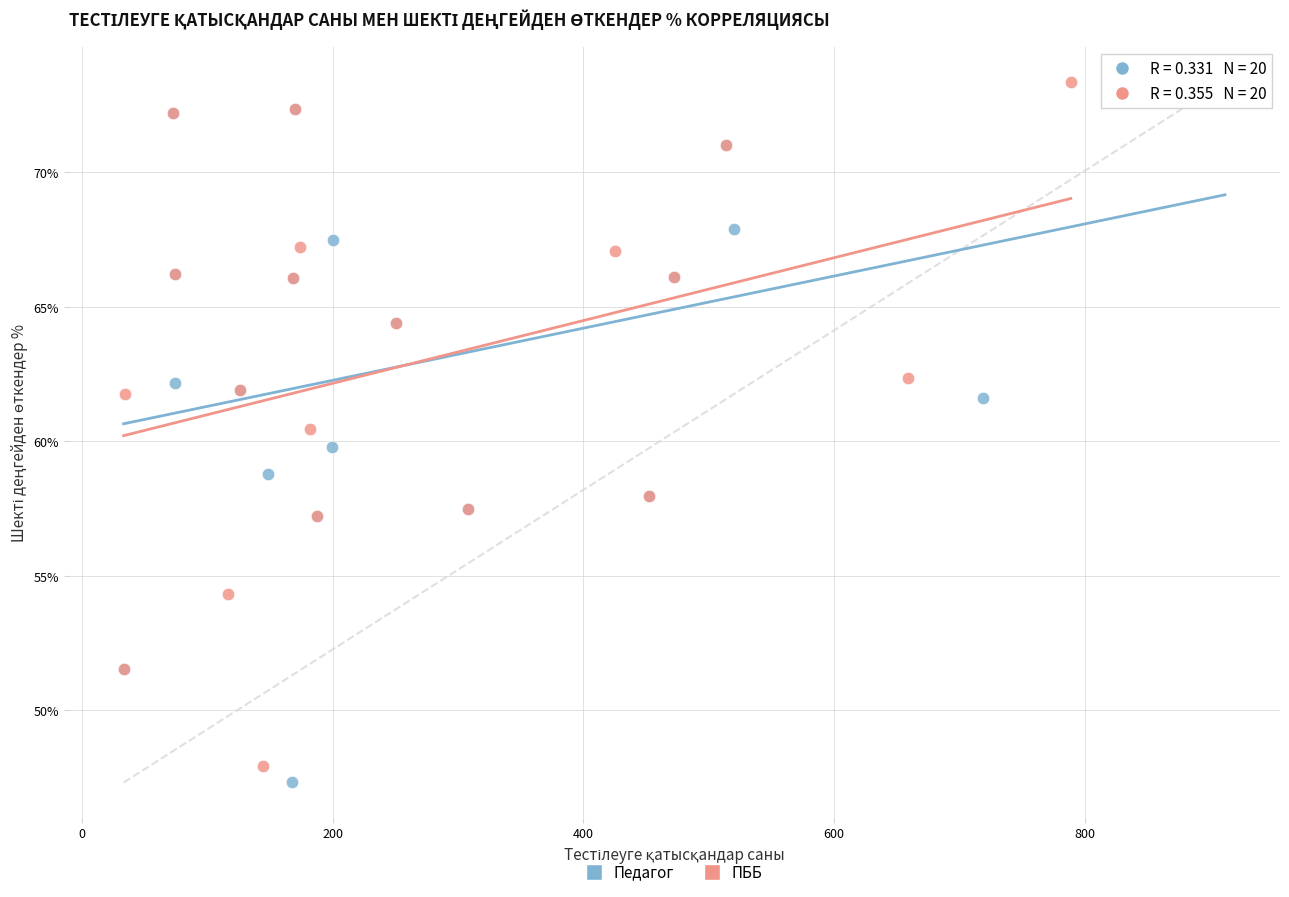

Which series has the largest Y range (max minus min)?

Педагог